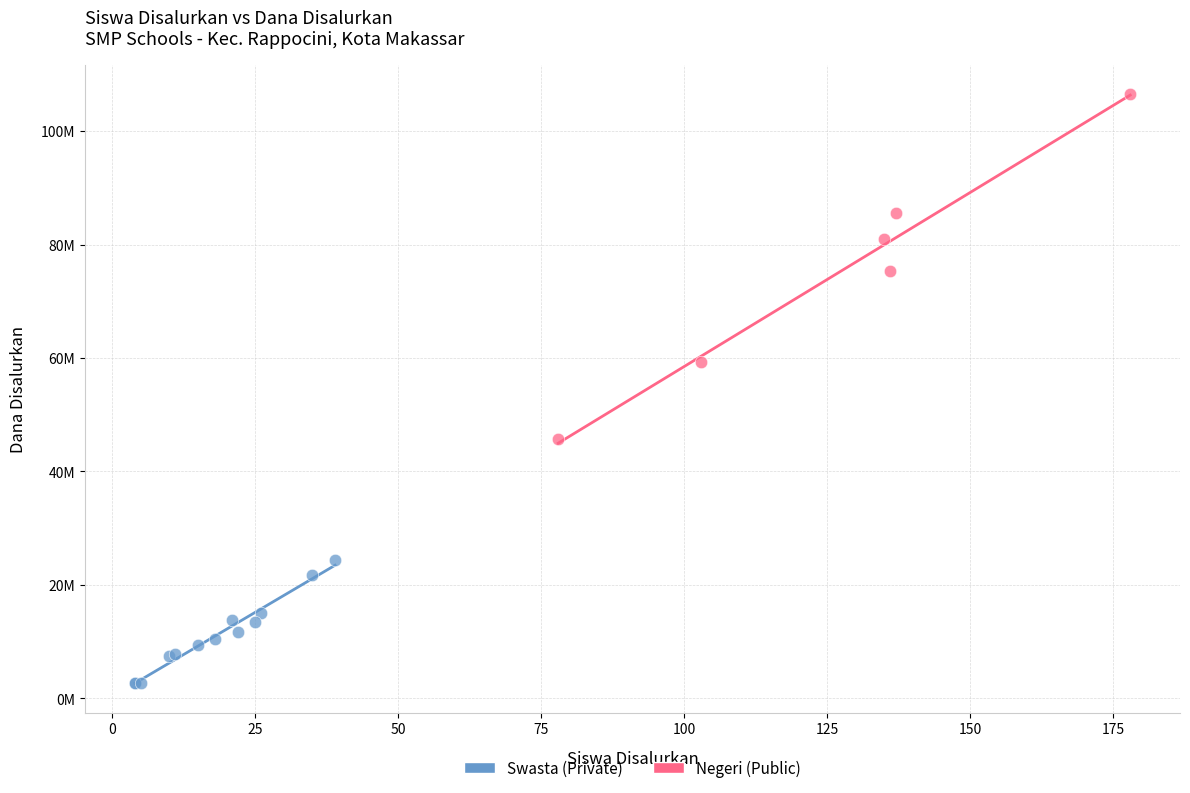

What are all the series names shown in the legend?

Swasta (Private), Negeri (Public)